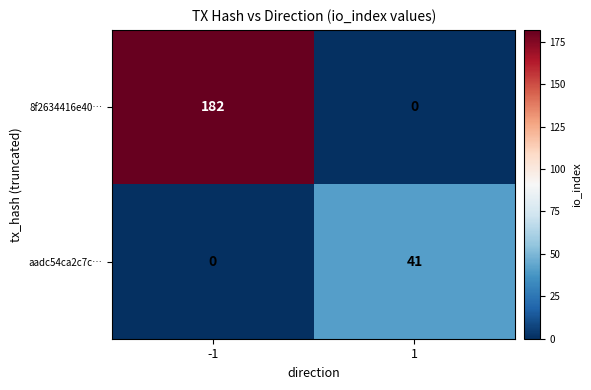

What is the sum of the aadc54ca2c7c… values at -1 and 1?

41